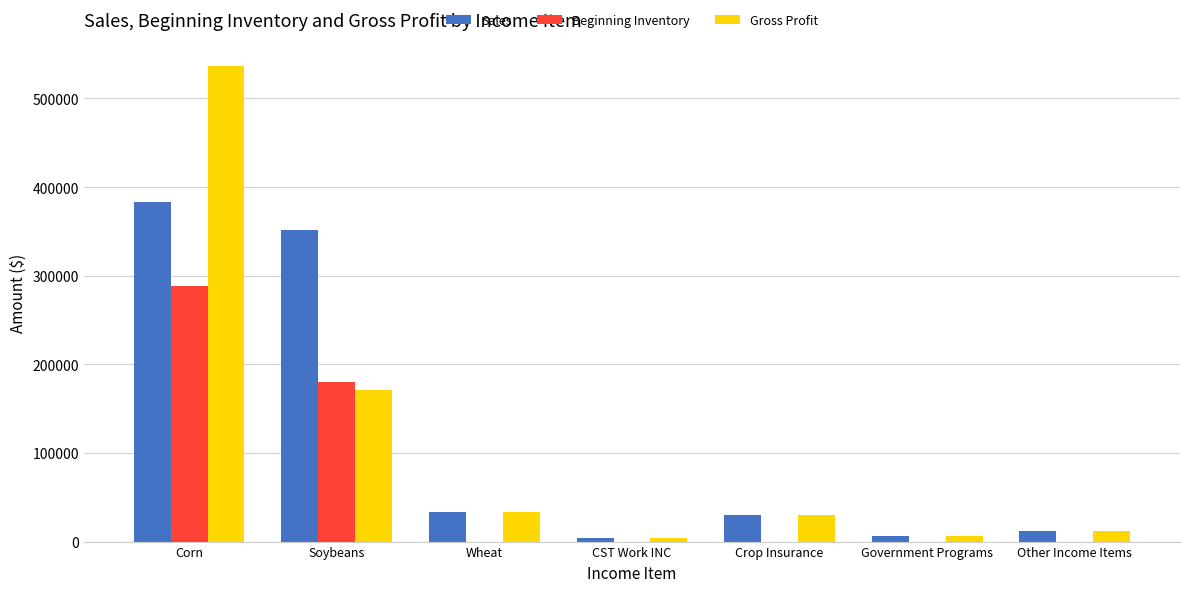

Which category has the highest value in the Beginning Inventory series?

Corn